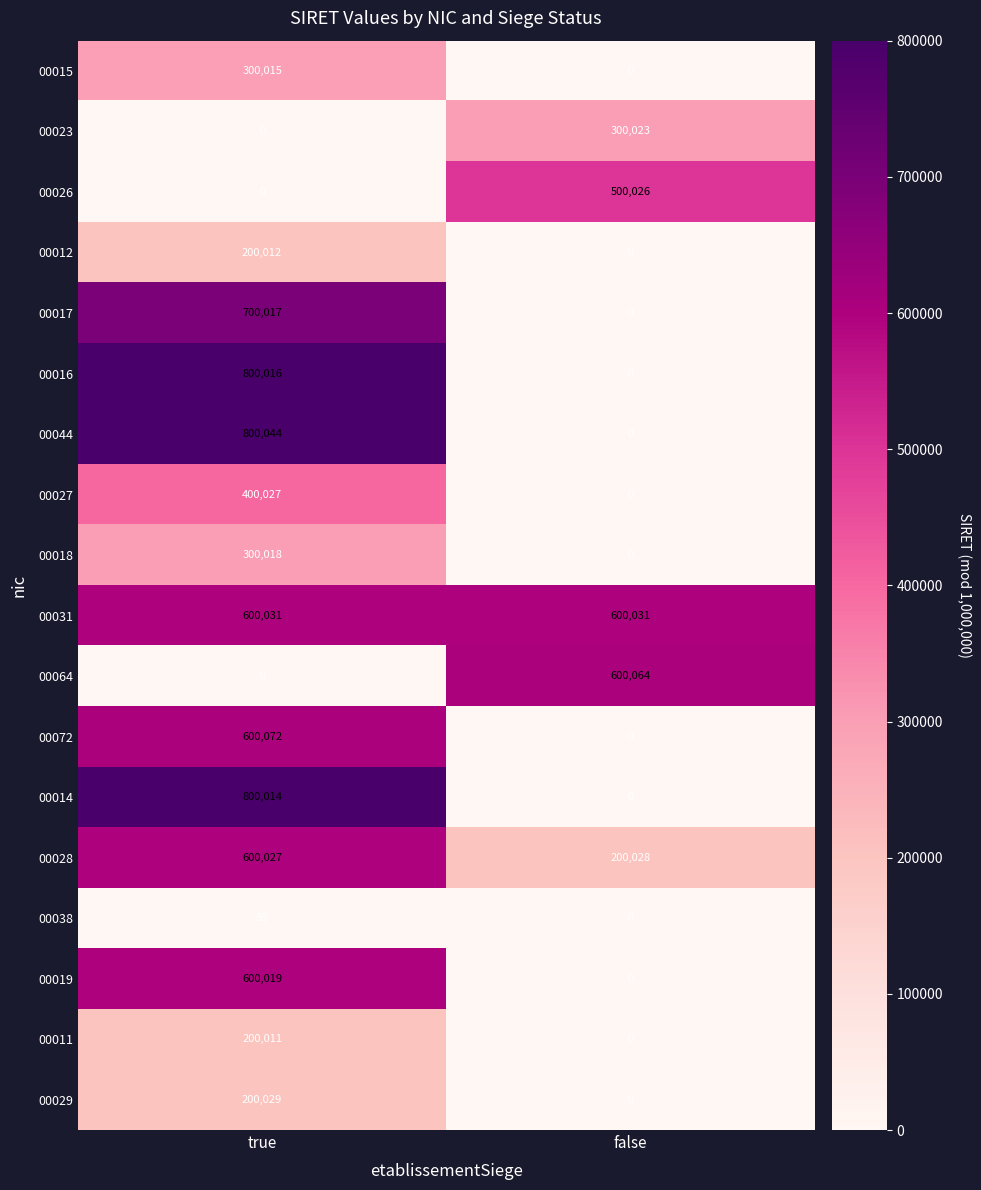

What is the difference between the highest and lowest values at false?

600064